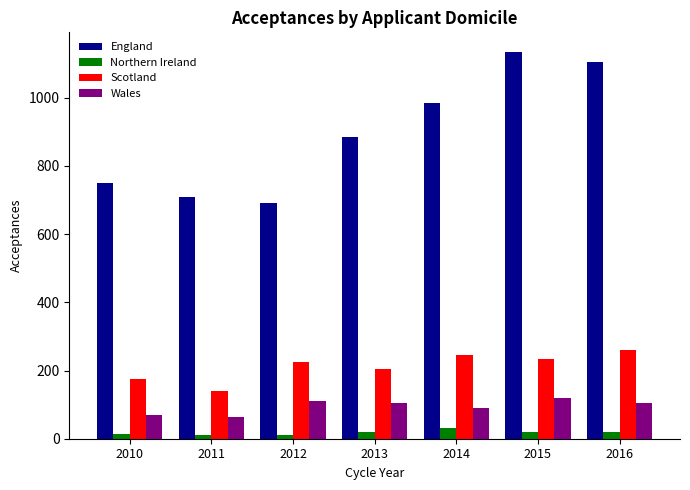

Rank the series by their maximum value, from lowest to highest.

Northern Ireland, Wales, Scotland, England